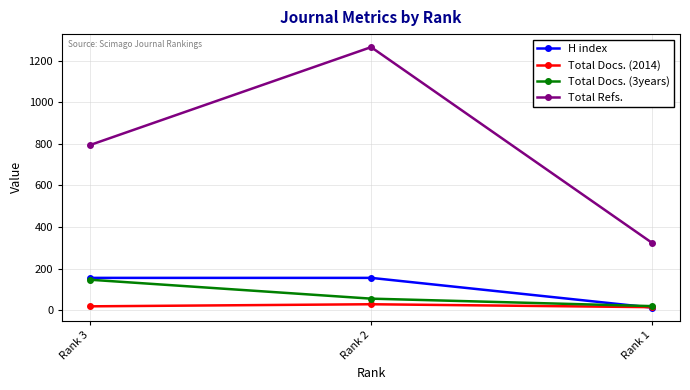

At which label does Total Refs. reach its peak?

Rank 2